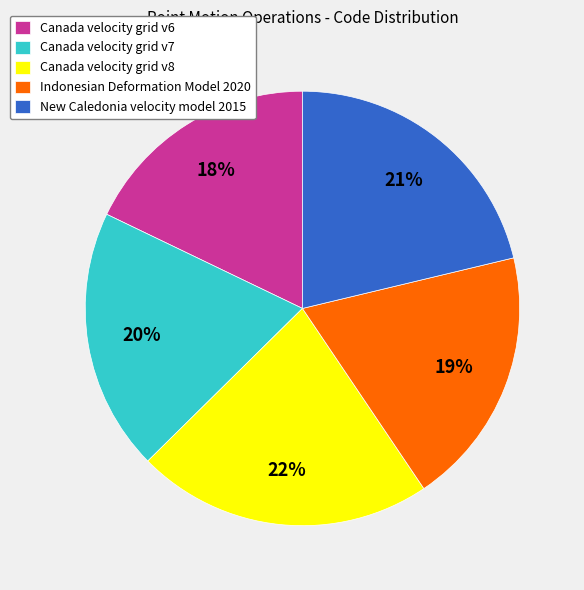

Count the number of slices in the pie.

5